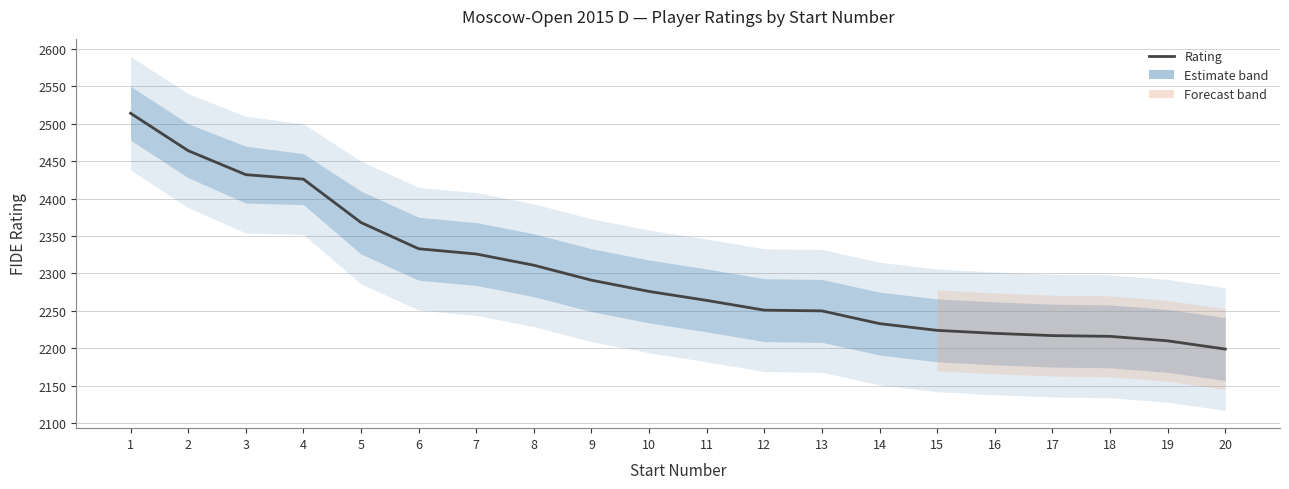

What is the average value?

2301